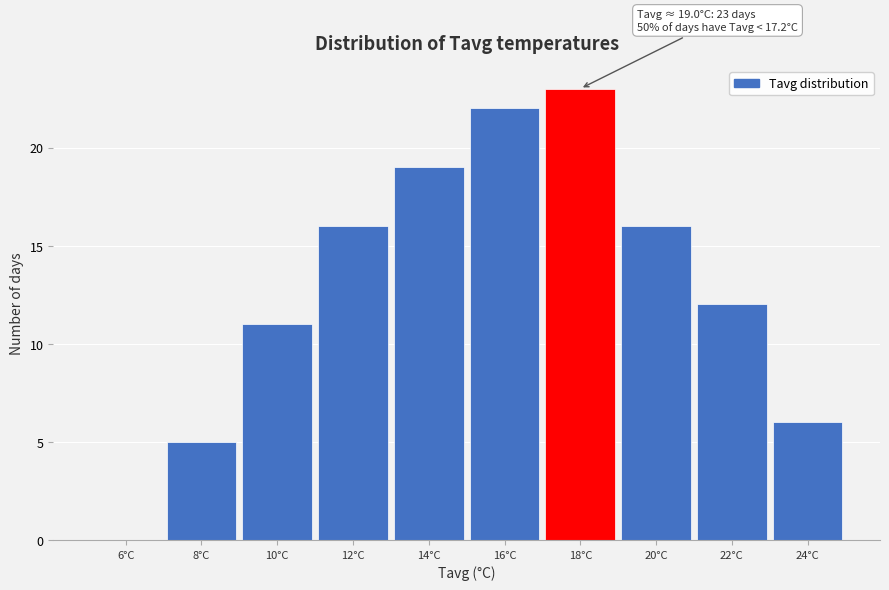

Reading right to left, list all the values displayed in this chart.

24°C=6	22°C=12	20°C=16	18°C=23	16°C=22	14°C=19	12°C=16	10°C=11	8°C=5	6°C=0